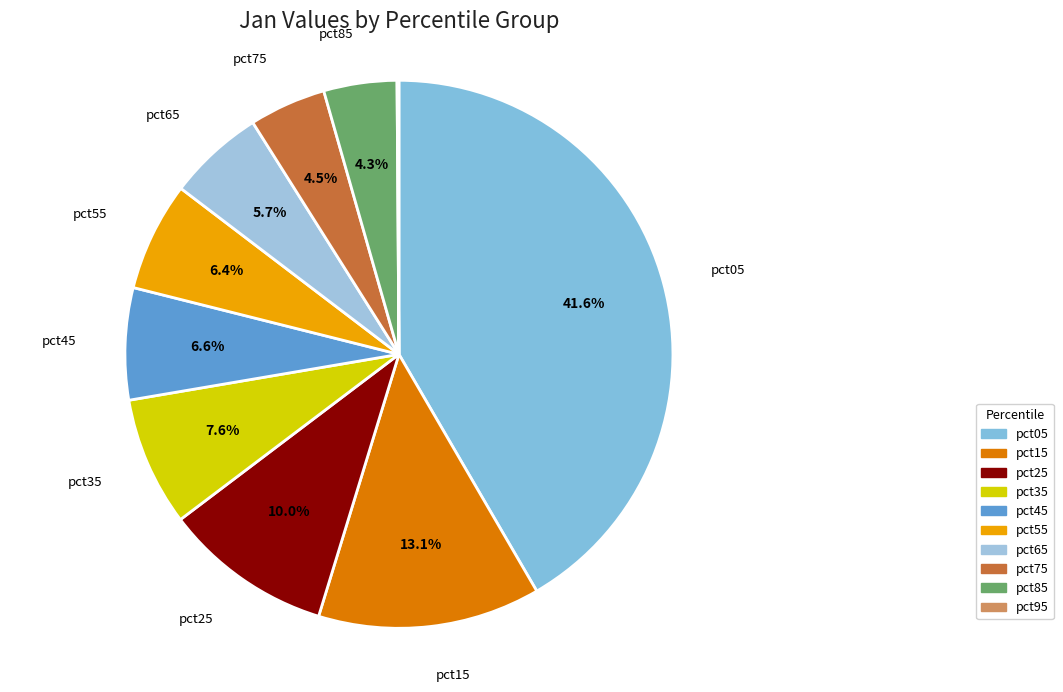

What percentage is NOT represented by pct35?

92.4%